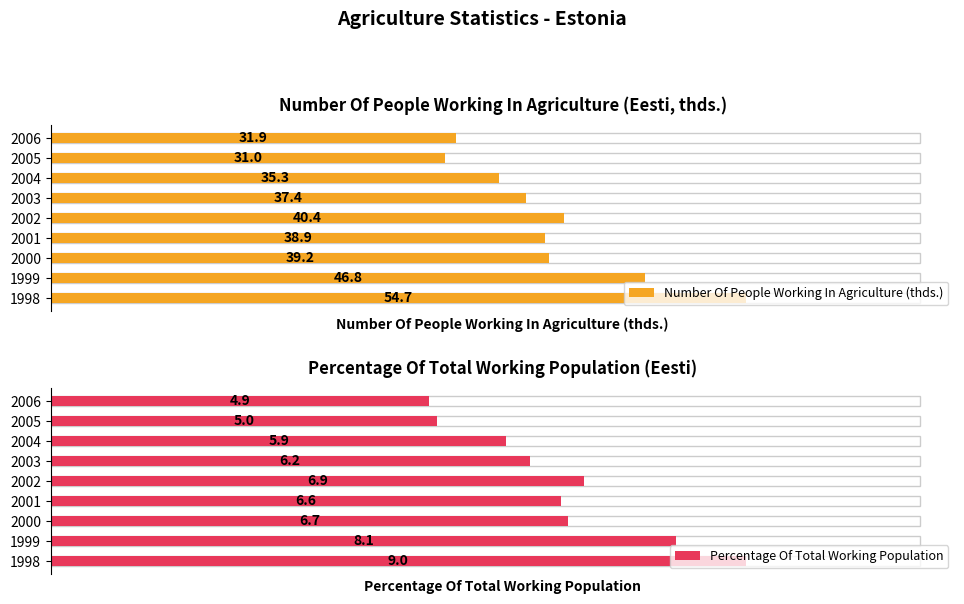

Reading left to right, transcribe all the data shown in this chart.

Number Of People Working In Agriculture (thds.): 54.7	46.8	39.2	38.9	40.4	37.4	35.3	31.0	31.9
Percentage Of Total Working Population: 9.0	8.1	6.7	6.6	6.9	6.2	5.9	5.0	4.9